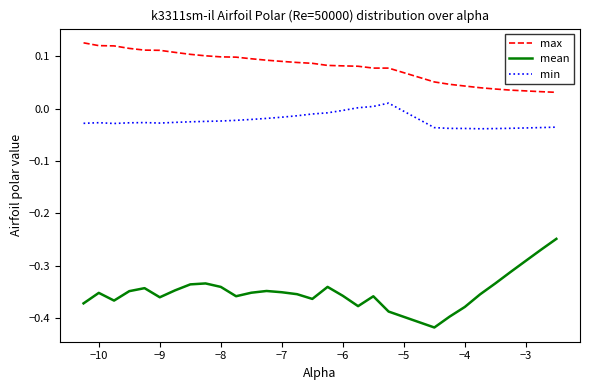

How many lines are shown in the chart?

3